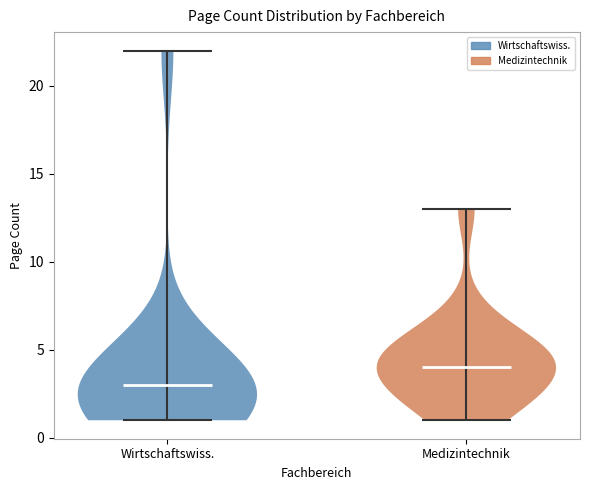

Reading left to right, read every violin against the y-axis: where its median line is, and the lowest and highest points it reaches. The values are not printed on the chart, so give them approximately, as read against the axis.

Wirtschaftswiss.: median line 3, lowest point 1, highest point 22
Medizintechnik: median line 4, lowest point 1, highest point 13